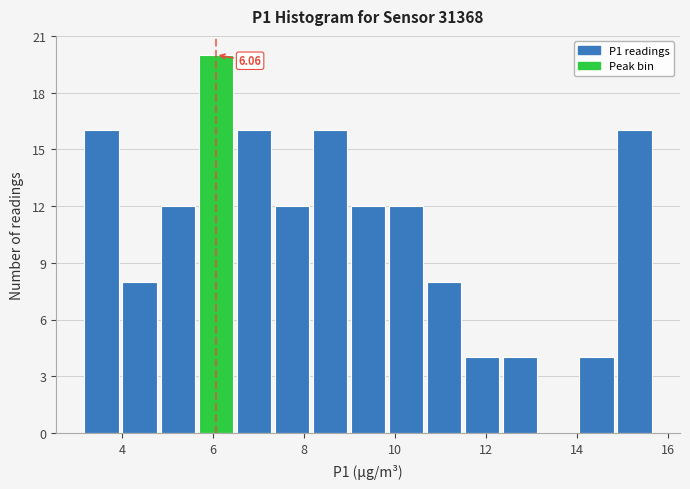

Over which range of the x-axis is the bar tallest?

5.6 to 6.4